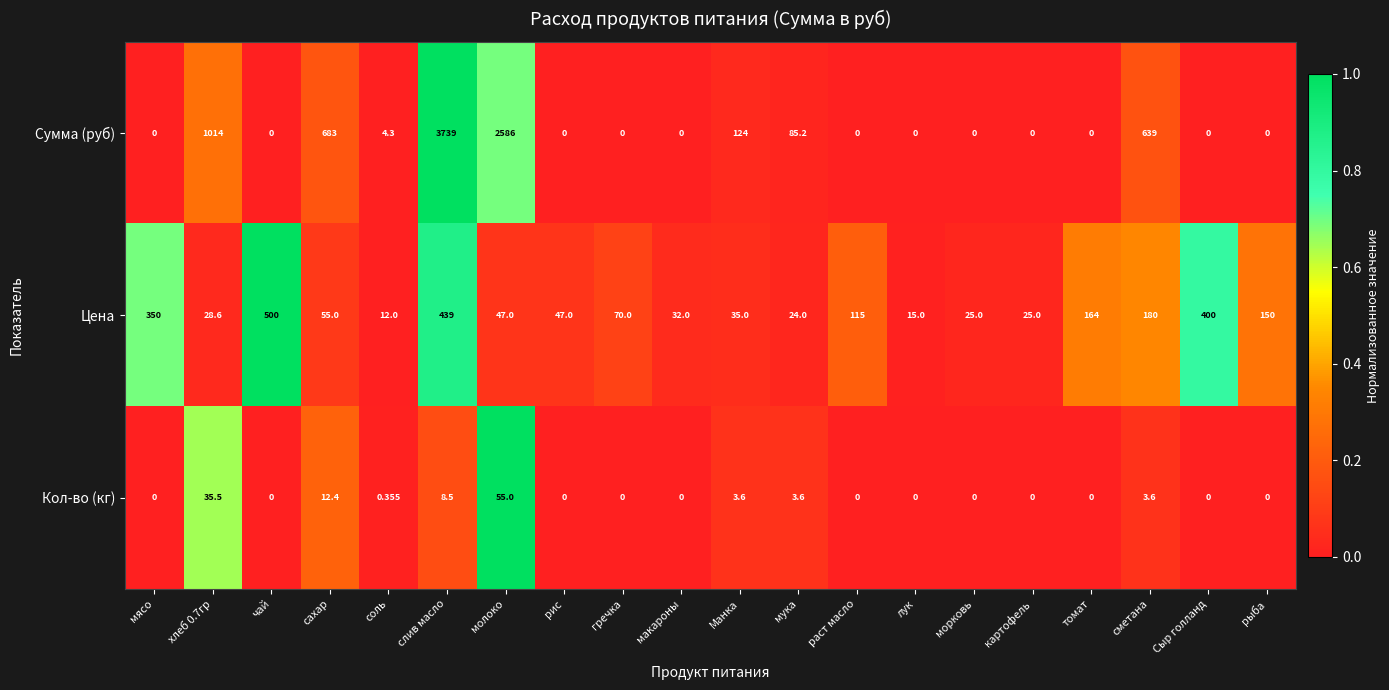

At which label does Цена first exceed 55?

мясо